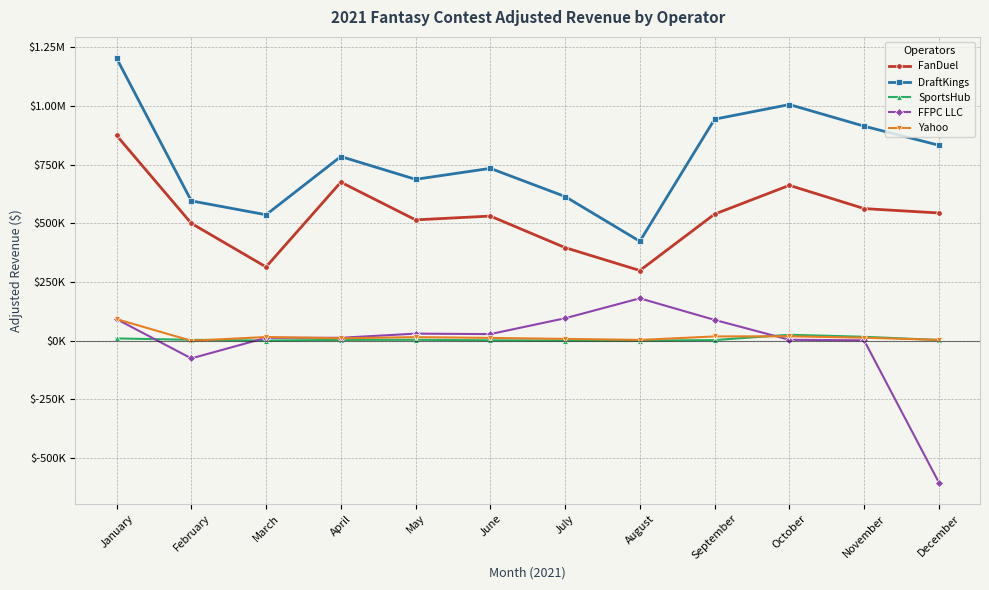

Reading right to left, what are all the values shown in this chart?

FanDuel: 543987.8	562634.4	661707.3	539127.3	298949.9	396524.8	530793.7	514638.7	675117.5	314261.8	499863.1	874332.7
DraftKings: 832369.3	913579.9	1005643.7	943337.3	423450.8	614026.9	733953.9	687294.6	784301.9	536385.0	595481.1	1203400.1
SportsHub: 3030.3	16829.9	25417.8	2804.3	464.0	698.0	1746.8	4107.6	3494.4	899.3	3985.7	9788.8
FFPC LLC: -603670.5	1662.7	4045.4	88698.2	180578.7	95766.9	28268.2	30206.9	12592.9	12451.9	-75222.2	92164.4
Yahoo: 3703.5	12757.7	18971.2	18275.6	3432.8	7809.5	12044.6	15346.2	10477.1	15863.9	0.0	92023.5